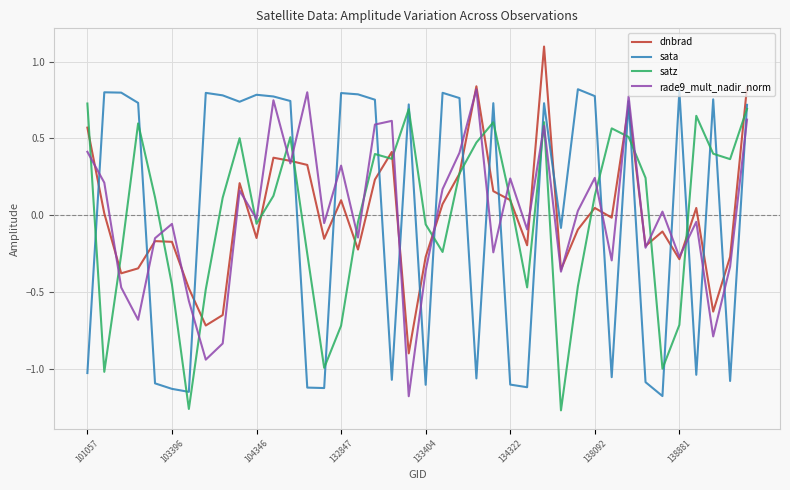

After their last crossing, which series has the higher values: sata or dnbrad?

dnbrad